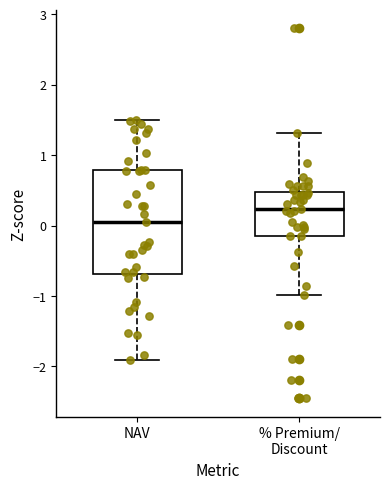

Reading left to right, transcribe this box plot: for each box, give where its median line is, the range the box spans, and where its two whiskers end, as read against the y-axis. The values are not printed on the chart, so give them approximately, as read against the axis.

NAV: median 0.1, box -0.7 to 0.8, whiskers -1.9 to 1.5
% Premium/ Discount: median 0.2, box -0.1 to 0.5, whiskers -1.0 to 1.3